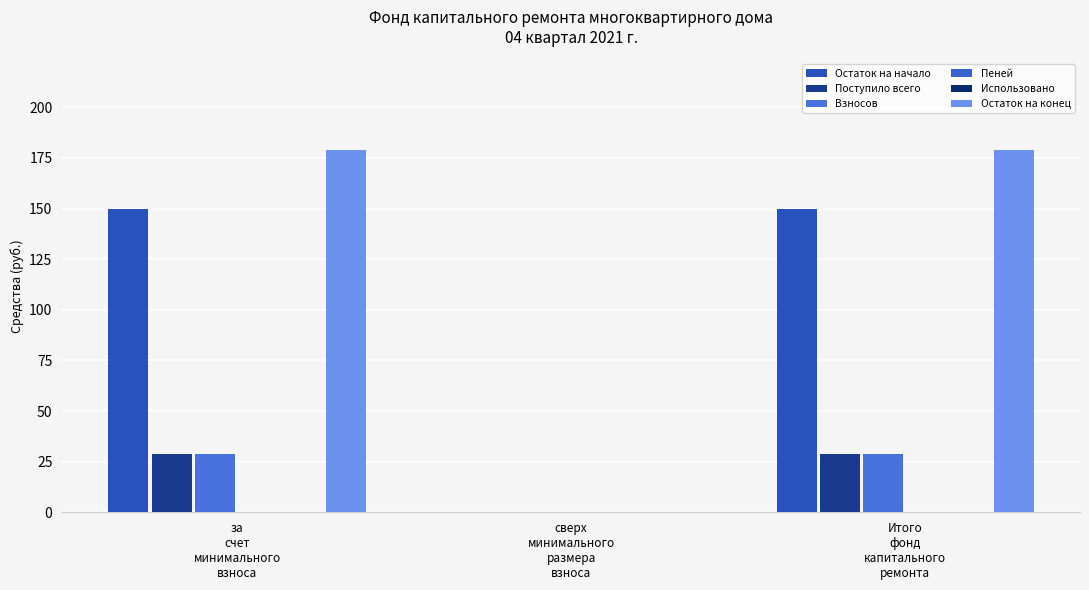

What is the label of the 3rd bar from the left?

Итого
фонд
капитального
ремонта